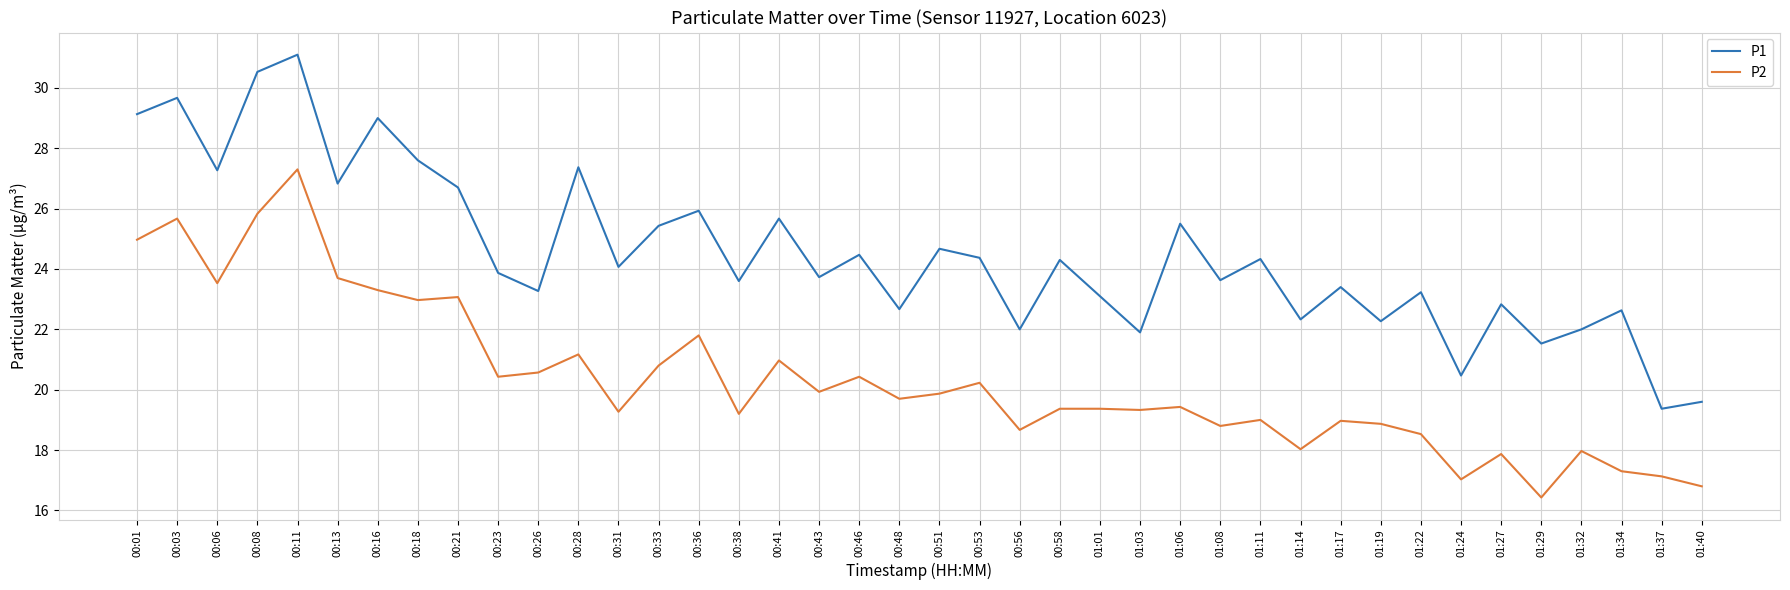

Rank the series by their average value, from lowest to highest.

P2, P1